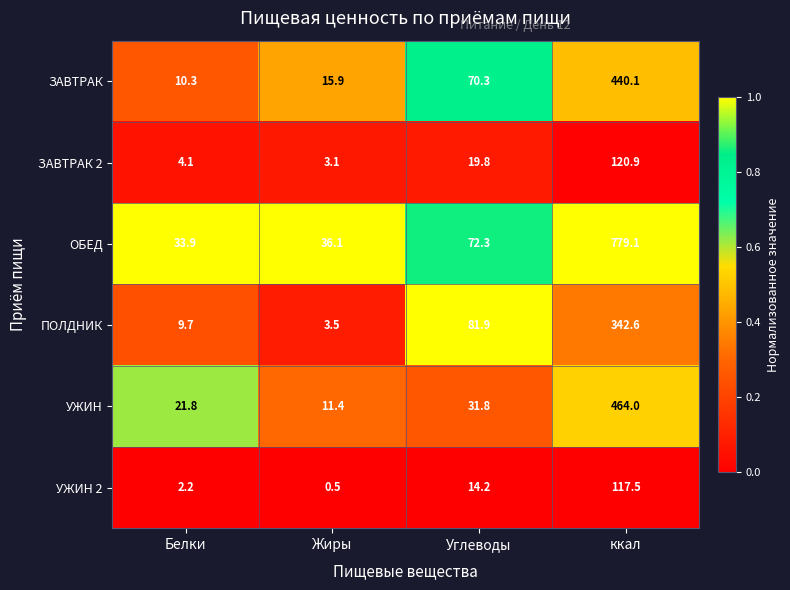

What is the total value across all series at Жиры?

70.5